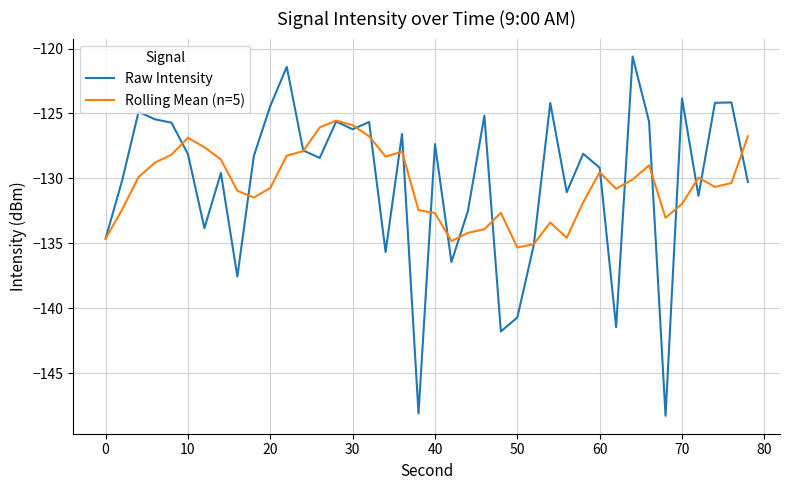

Which series has the widest spread of values?

Raw Intensity